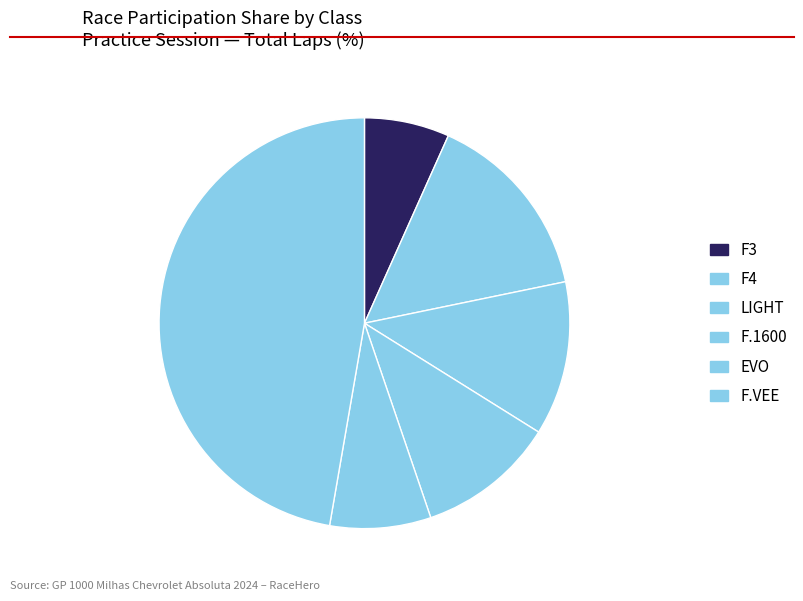

How many segments does this pie chart have?

6